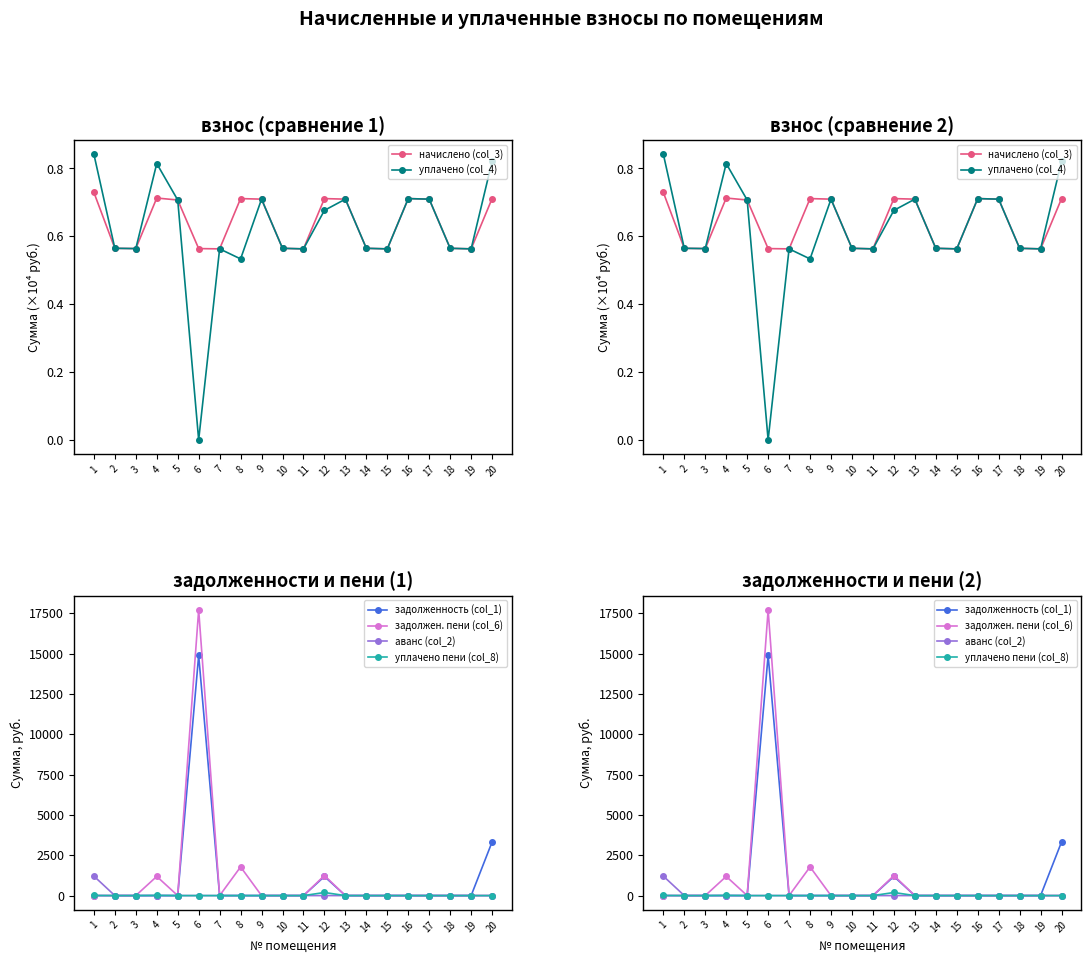

Where is the first local maximum for уплачено пени (col_8)?

4